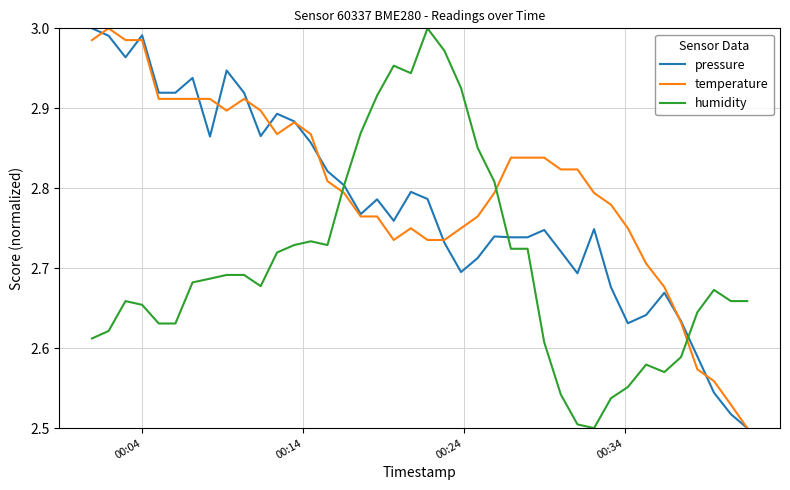

Which series has the largest total across all categories?

temperature